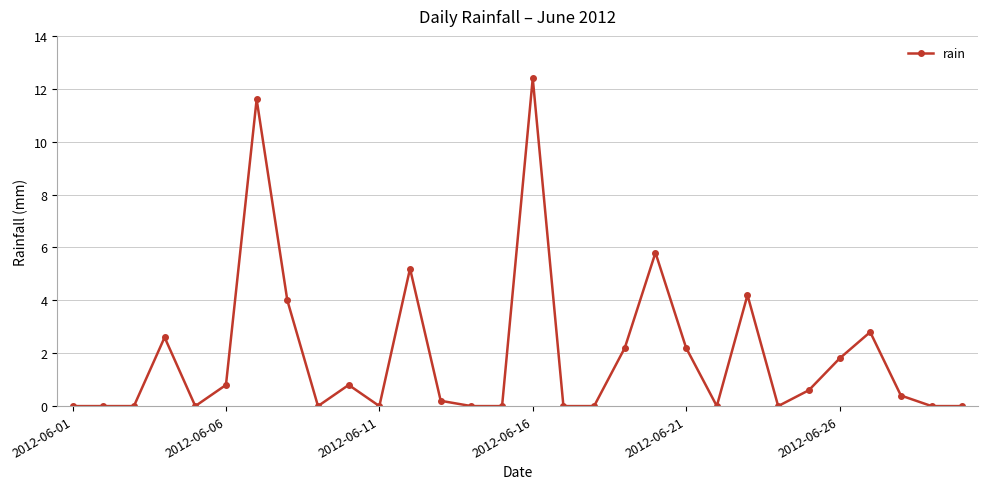

What is the maximum value shown in the chart?

12.4